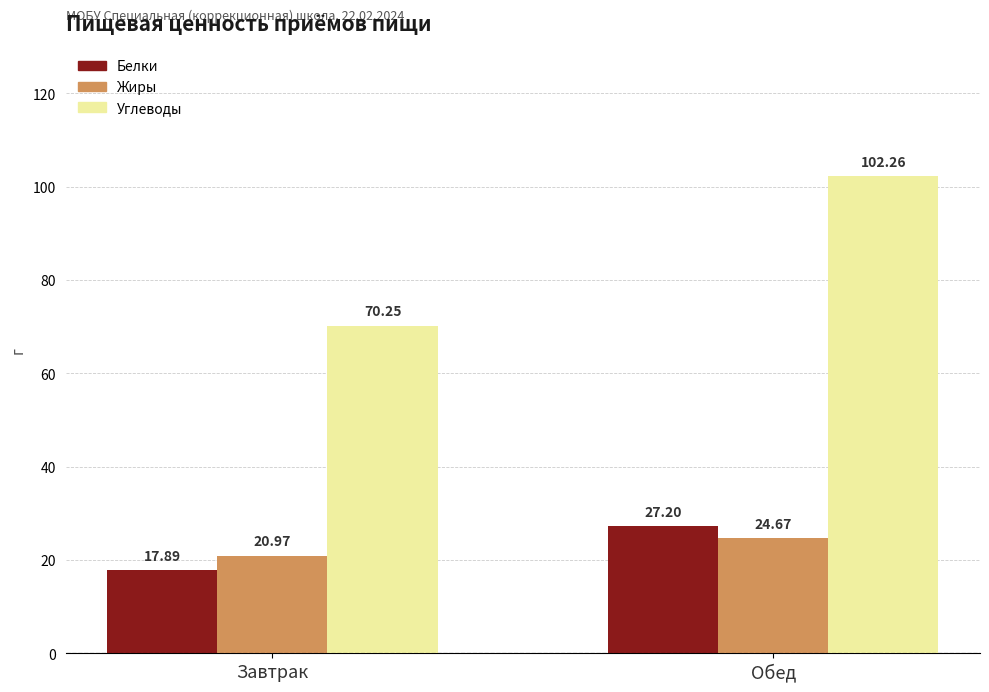

Does the chart contain stacked bars?

No